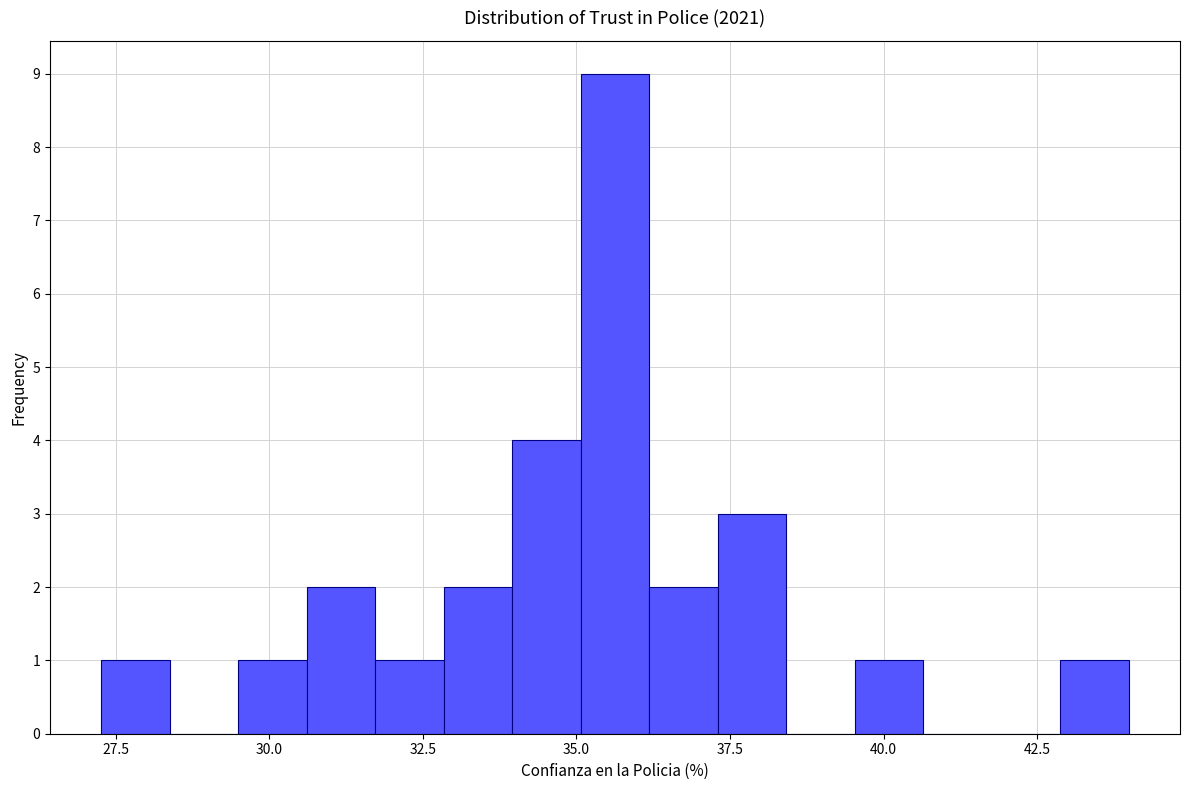

Around what value on the x-axis is the tallest bar? Give the approximate position of its centre, as read against the axis.

35.5